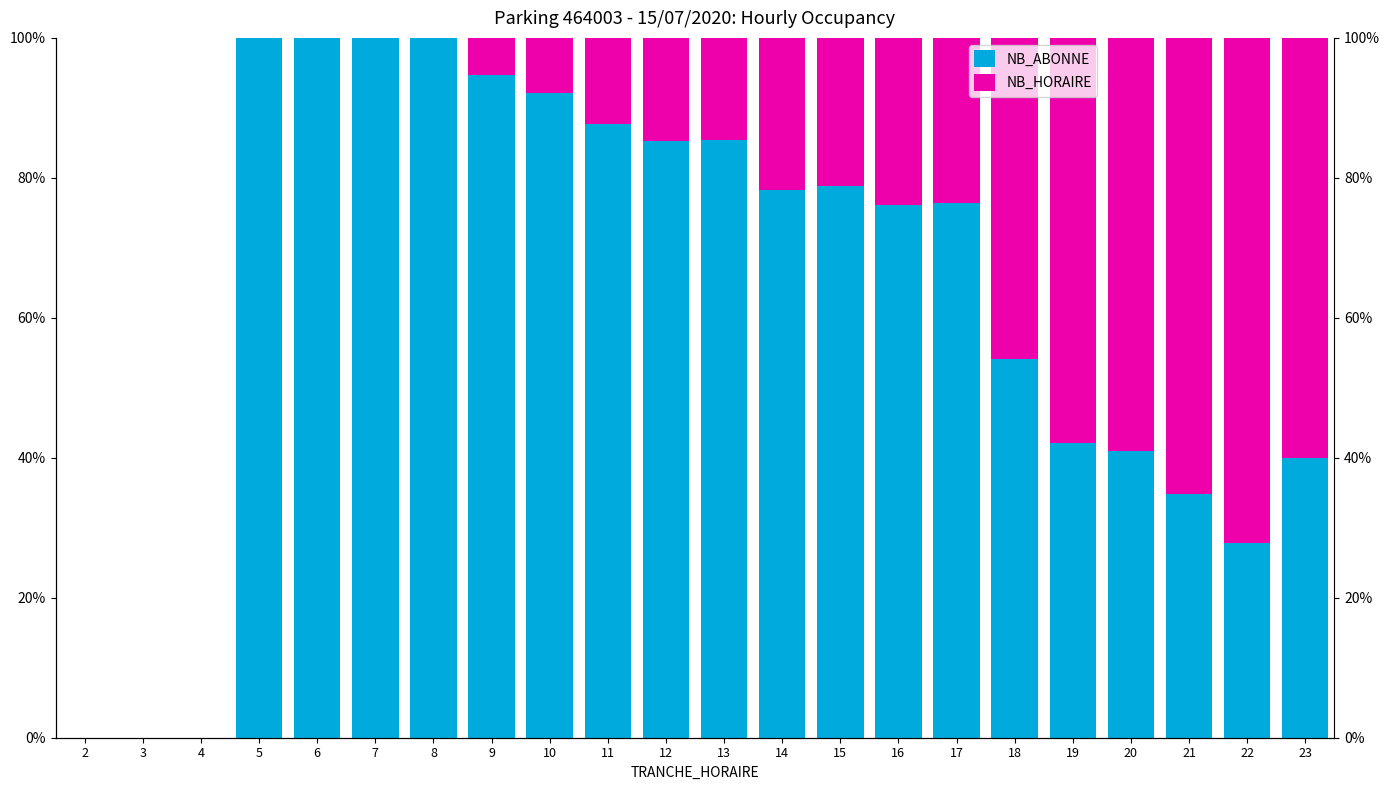

Is it true that NB_HORAIRE equals 12.5 at 14?

False